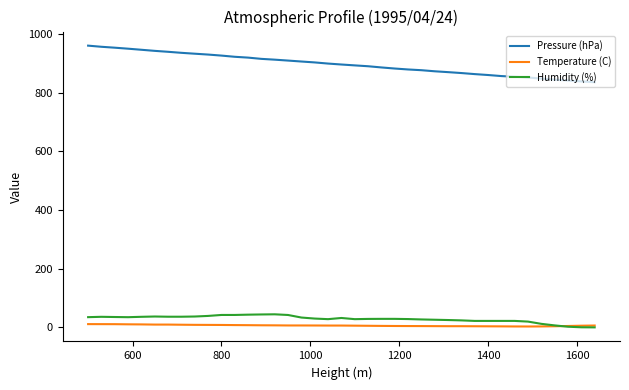

What is the maximum value shown in the chart?

960.1